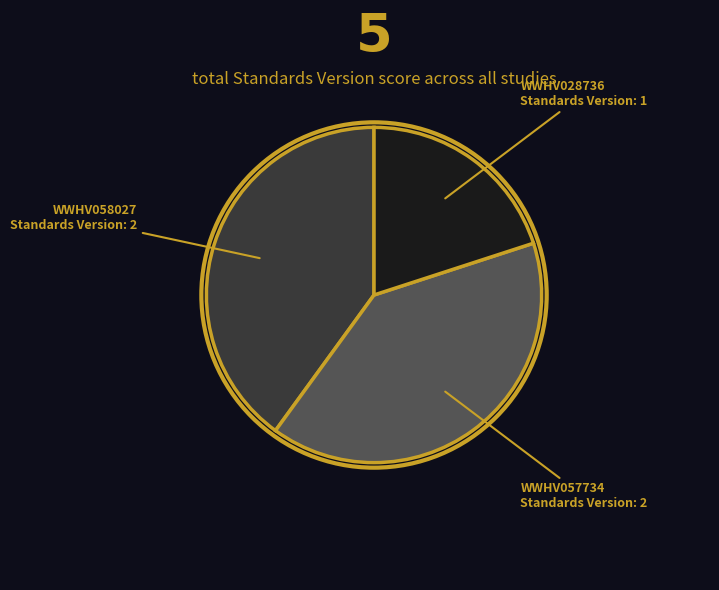

Does any single category account for the majority?

No